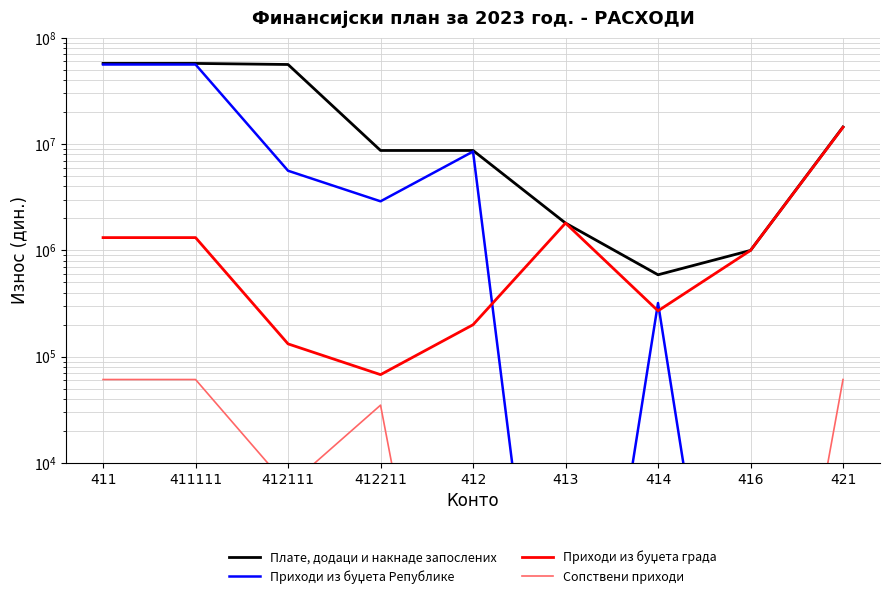

Is this an area chart (filled region under the line)?

No